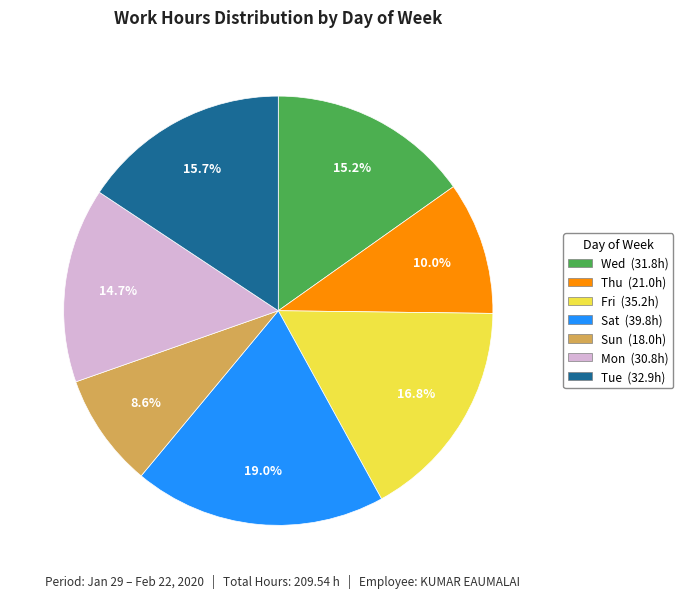

Is there any slice that represents more than half of the pie?

No